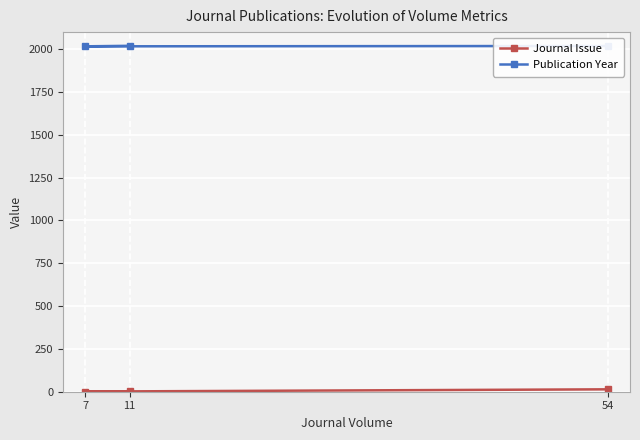

At which label is Journal Issue closest to 7?

11